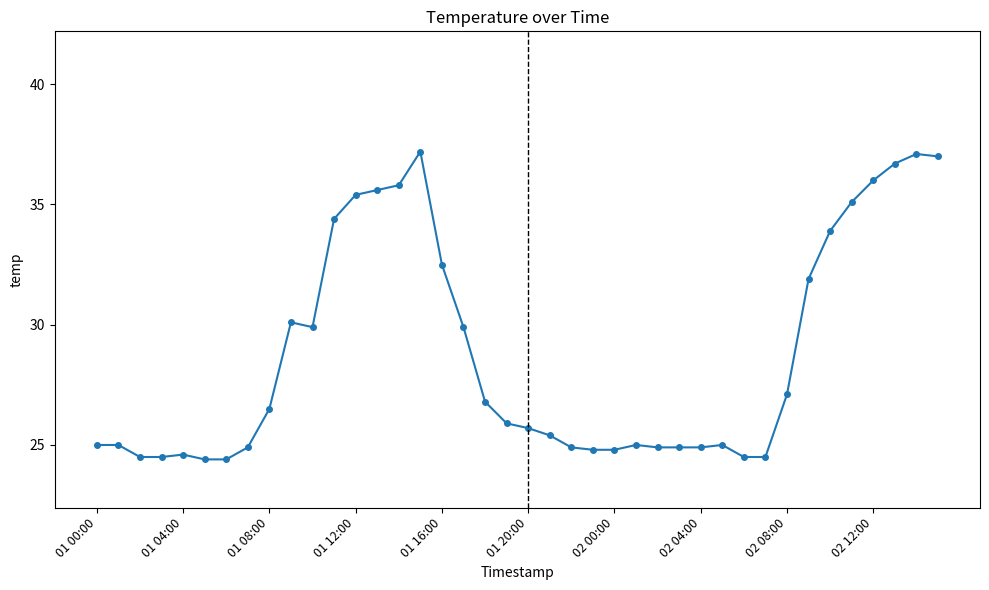

What is the smallest value displayed?

24.4